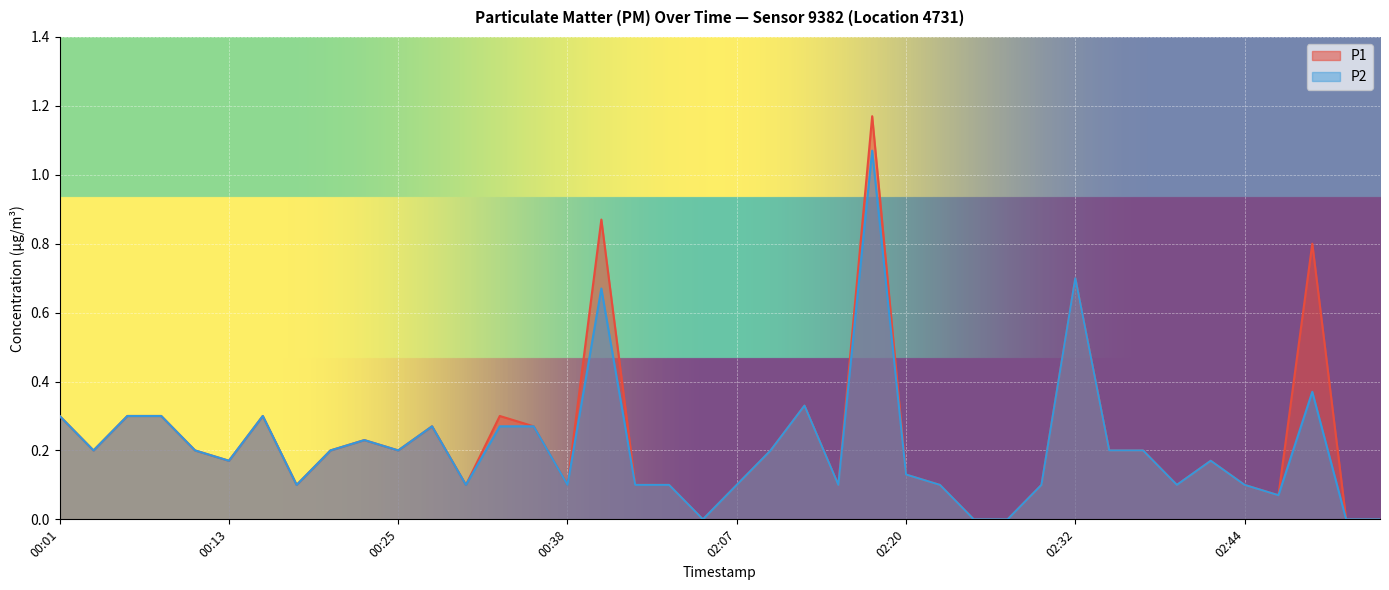

What value does the P1 series have at 01:58?

0.9